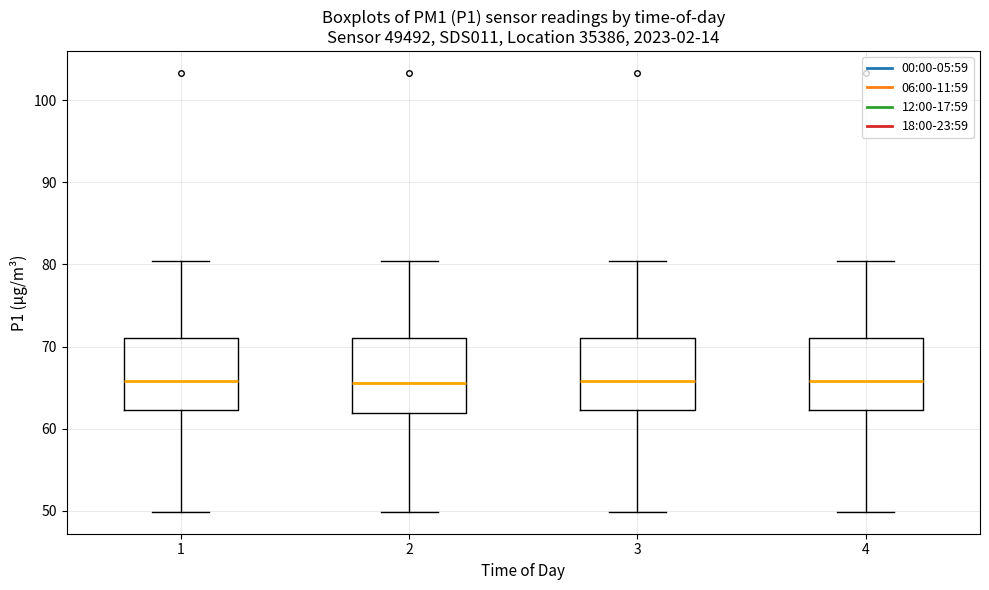

Reading left to right, transcribe this box plot: for each box, give where its median line is, the range the box spans, and where its two whiskers end, as read against the y-axis. The values are not printed on the chart, so give them approximately, as read against the axis.

1: median 66, box 62 to 71, whiskers 50 to 80
2: median 66, box 62 to 71, whiskers 50 to 80
3: median 66, box 62 to 71, whiskers 50 to 80
4: median 66, box 62 to 71, whiskers 50 to 80